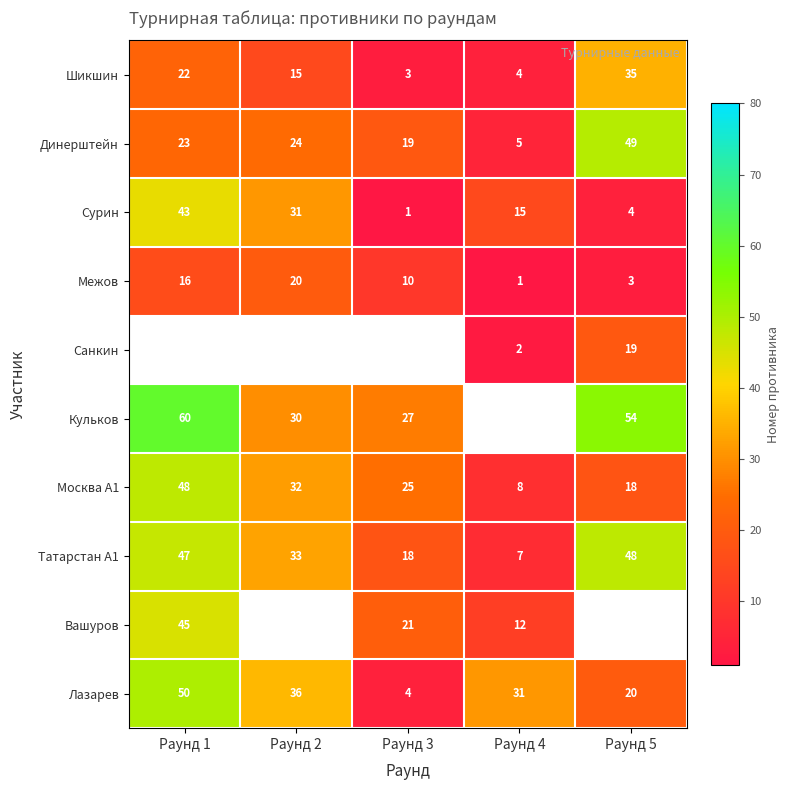

Is the value of Лазарев at Раунд 2 greater than the value of Москва А1 at Раунд 5?

Yes